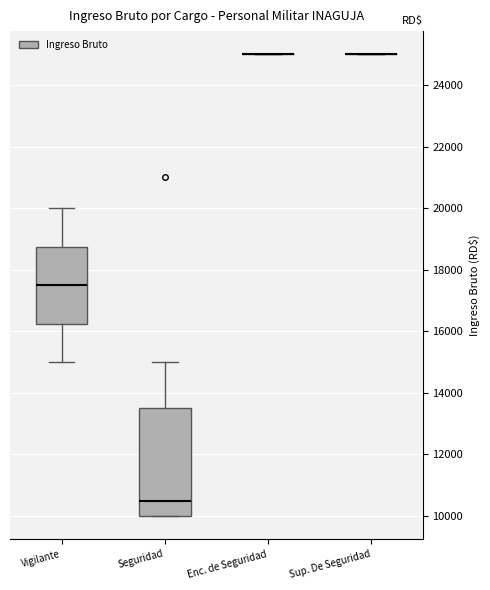

Which box is the tallest, from its lower edge to its upper edge?

Seguridad